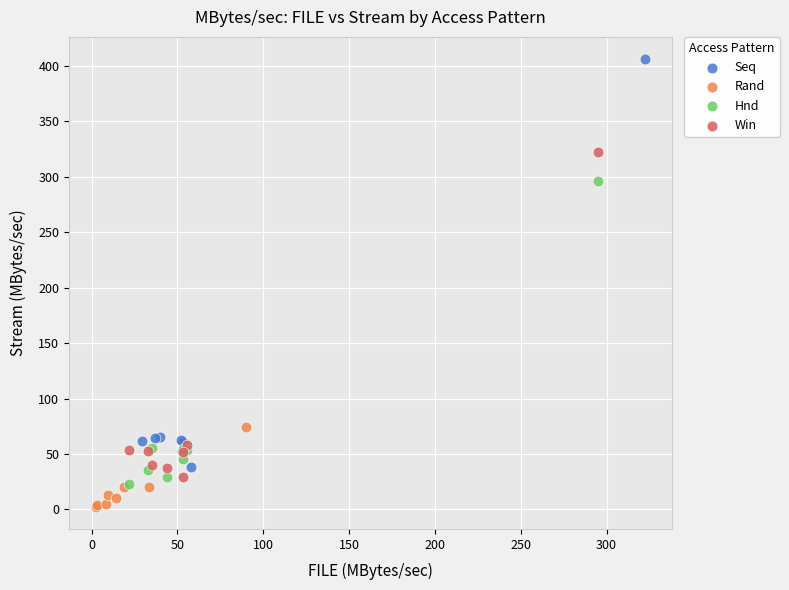

Which series contains the lowest Y value?

Rand